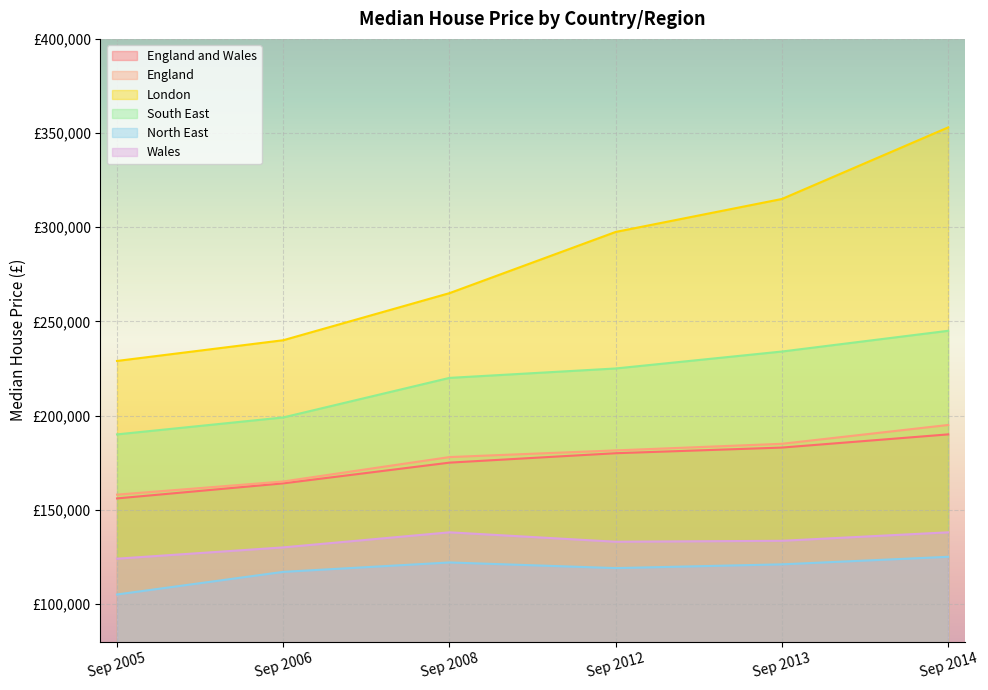

Where is the first local minimum for Wales?

Sep 2012